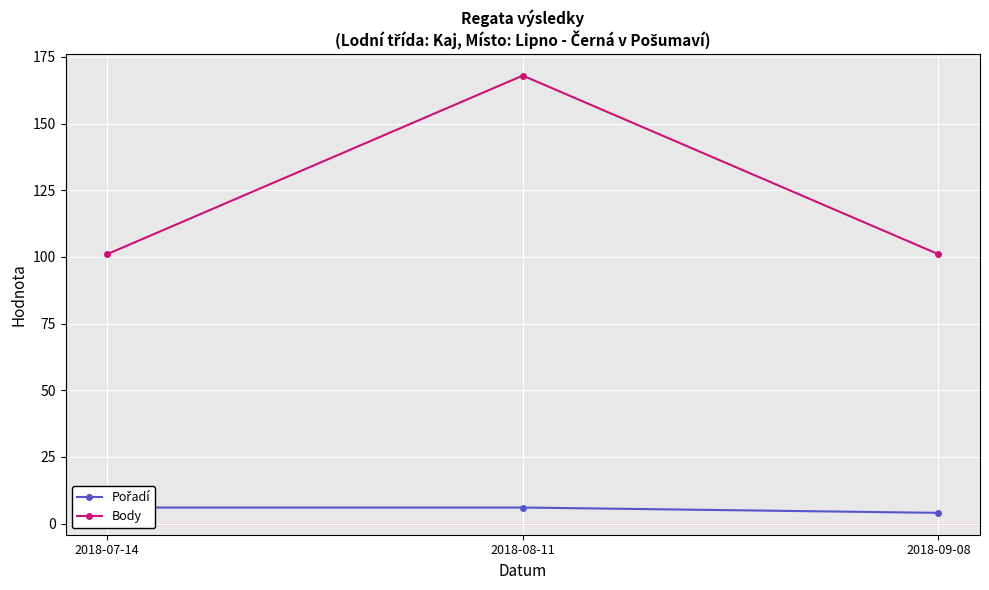

What is the difference between the Pořadí values at 2018-07-14 and 2018-09-08?

2